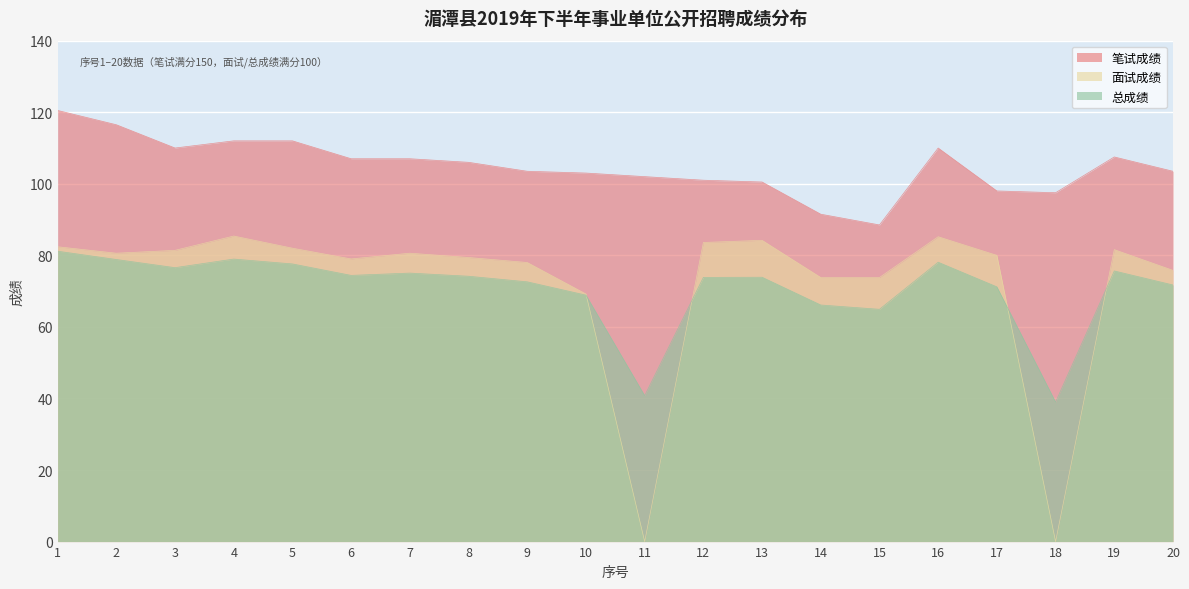

True or false: 笔试成绩 and 面试成绩 intersect in this chart.

False